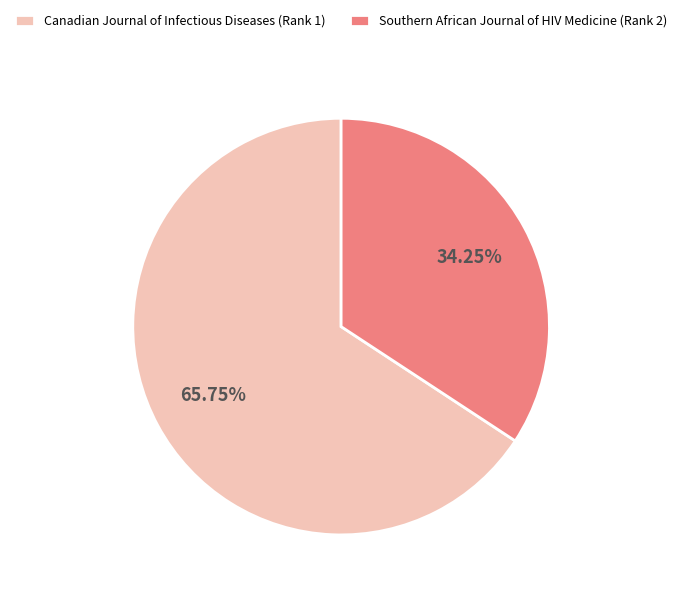

Do Southern African Journal of HIV Medicine (Rank 2) and Canadian Journal of Infectious Diseases (Rank 1) together represent more than half of the pie?

Yes